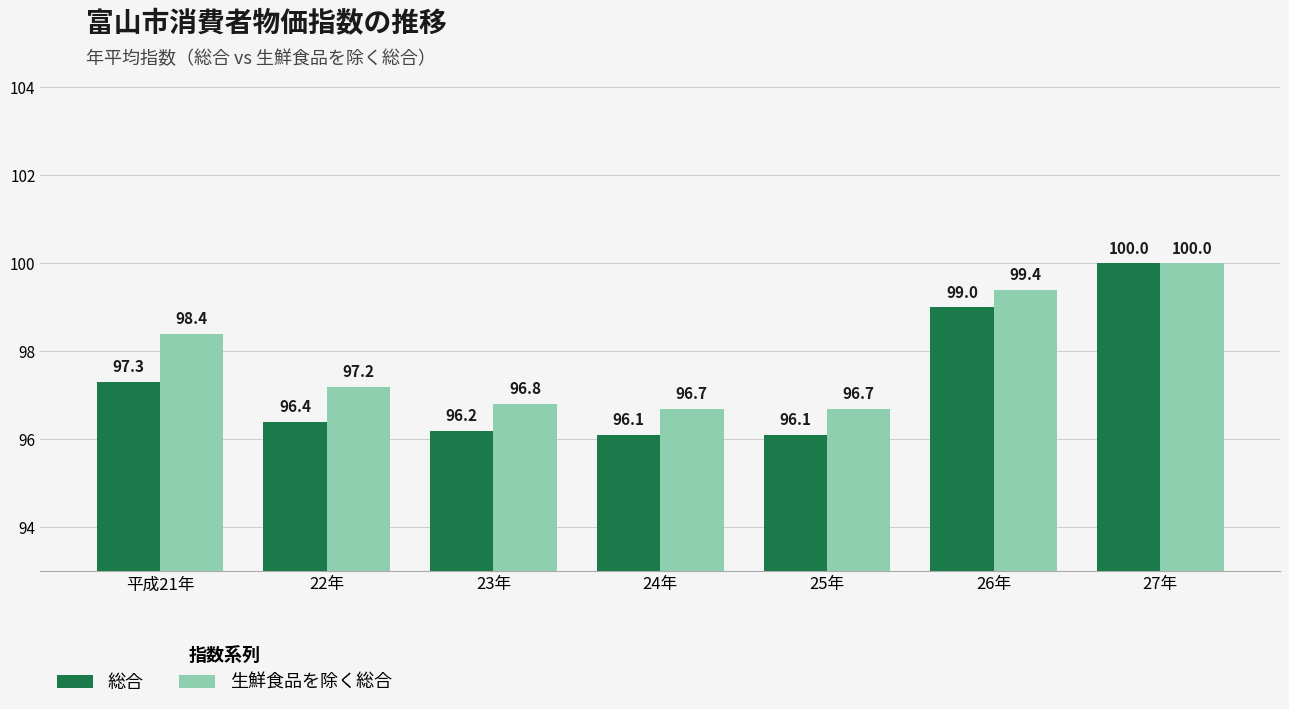

What is the minimum value for 総合?

96.1